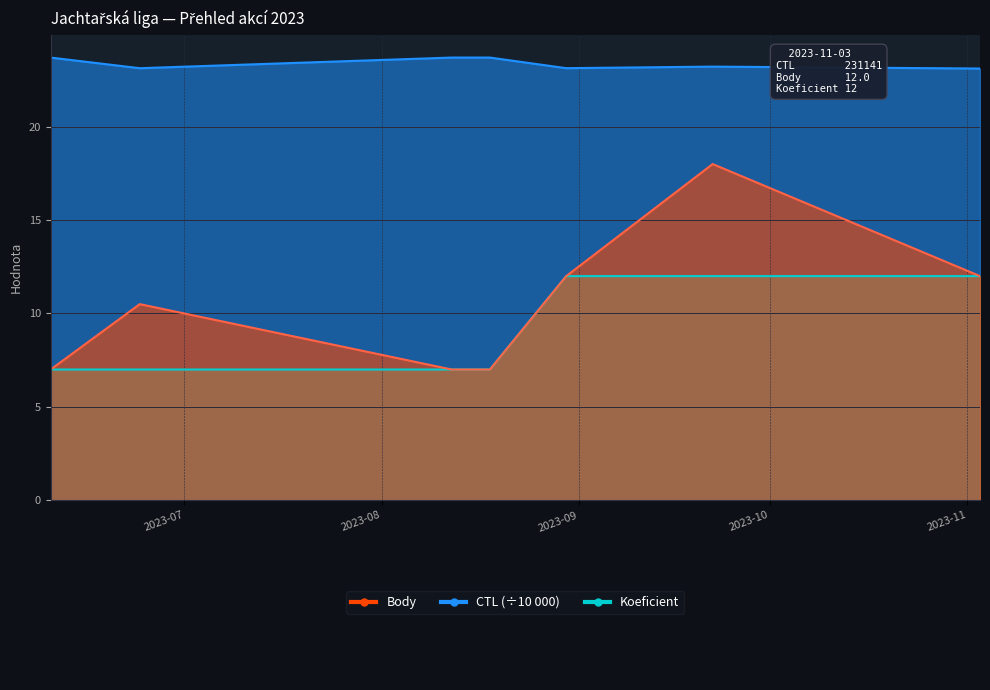

How many categories are shown in the chart?

9